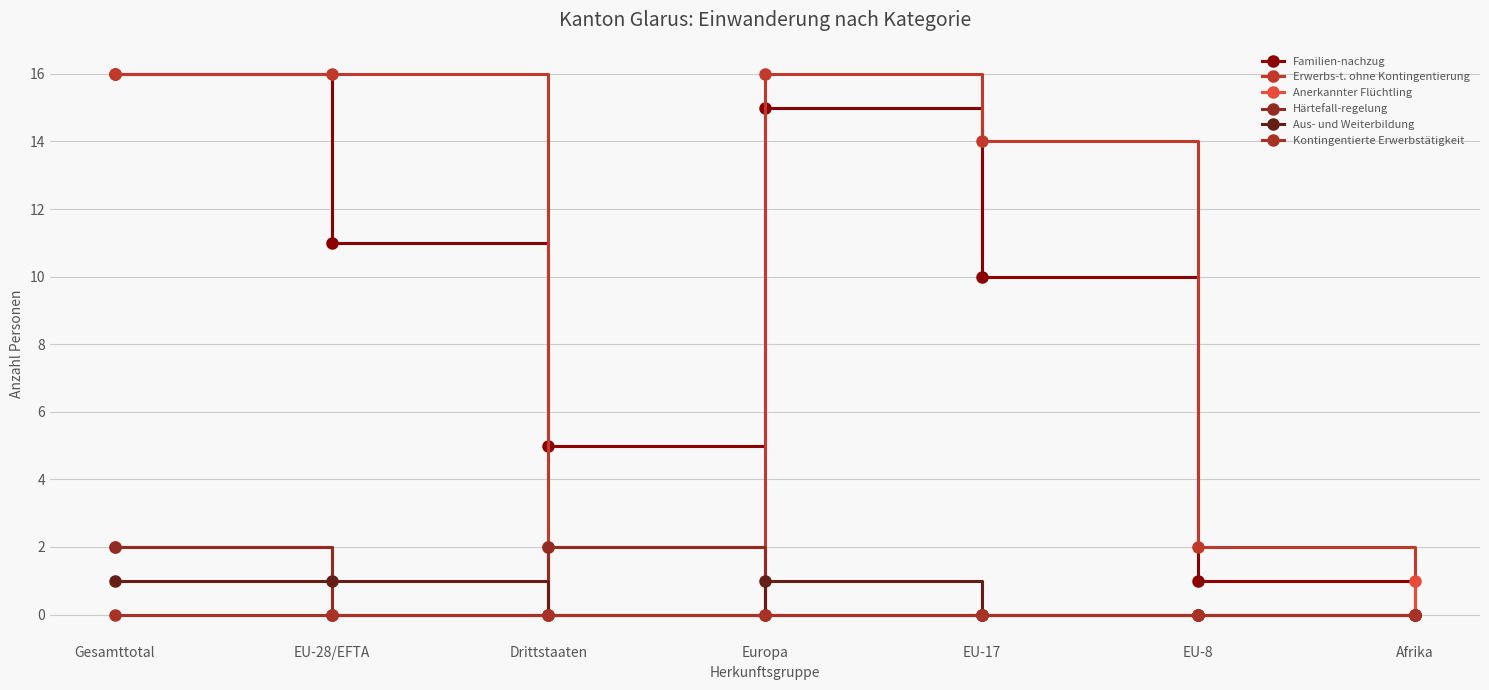

What is the label of the 7th point from the left?

Afrika